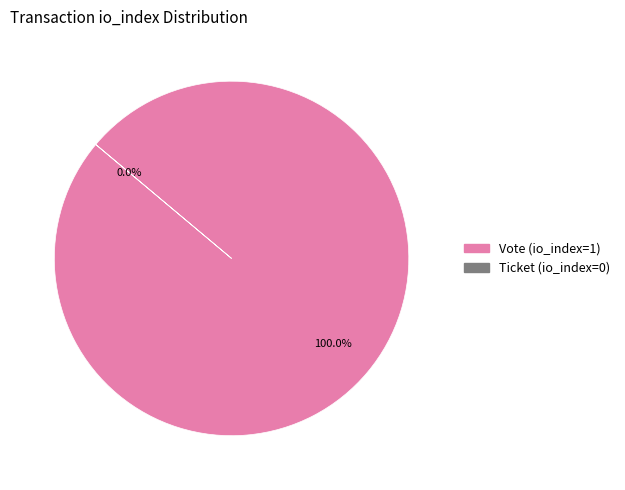

Combined, do Vote (io_index=1) and Ticket (io_index=0) account for over 50%?

Yes